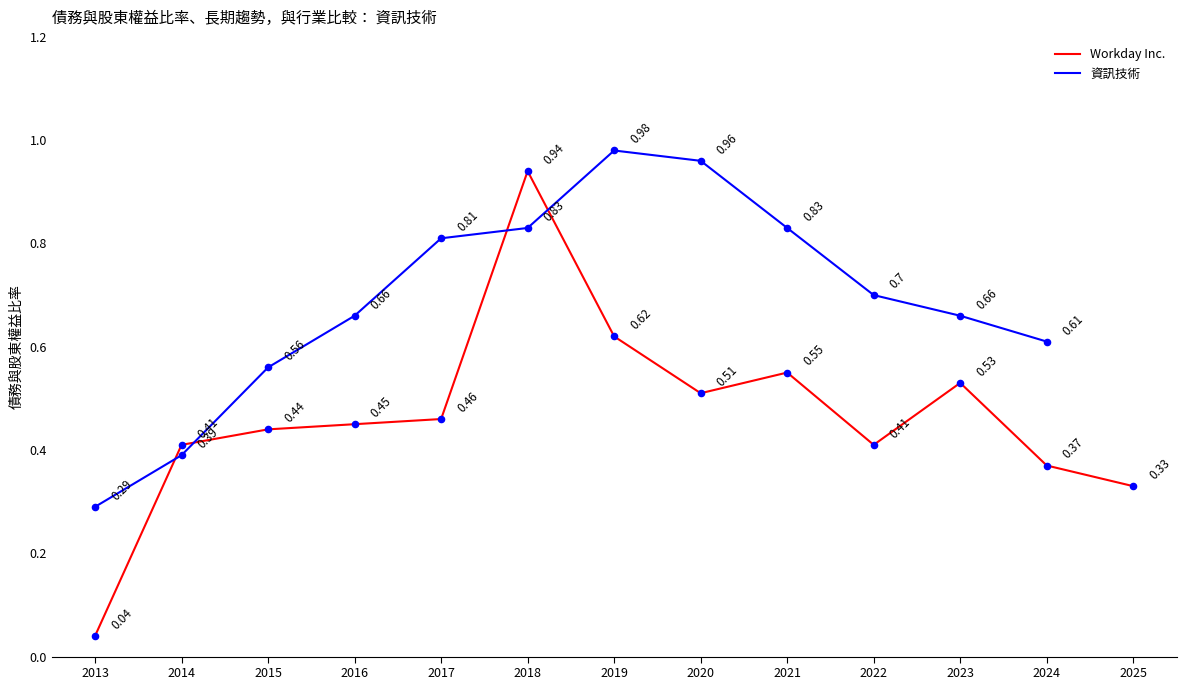

What is the change in value from 2015 to 2019?

+0.2